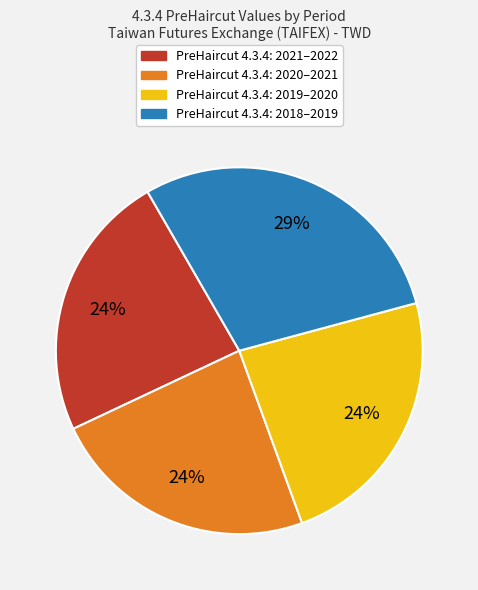

Does any single category account for the majority?

No